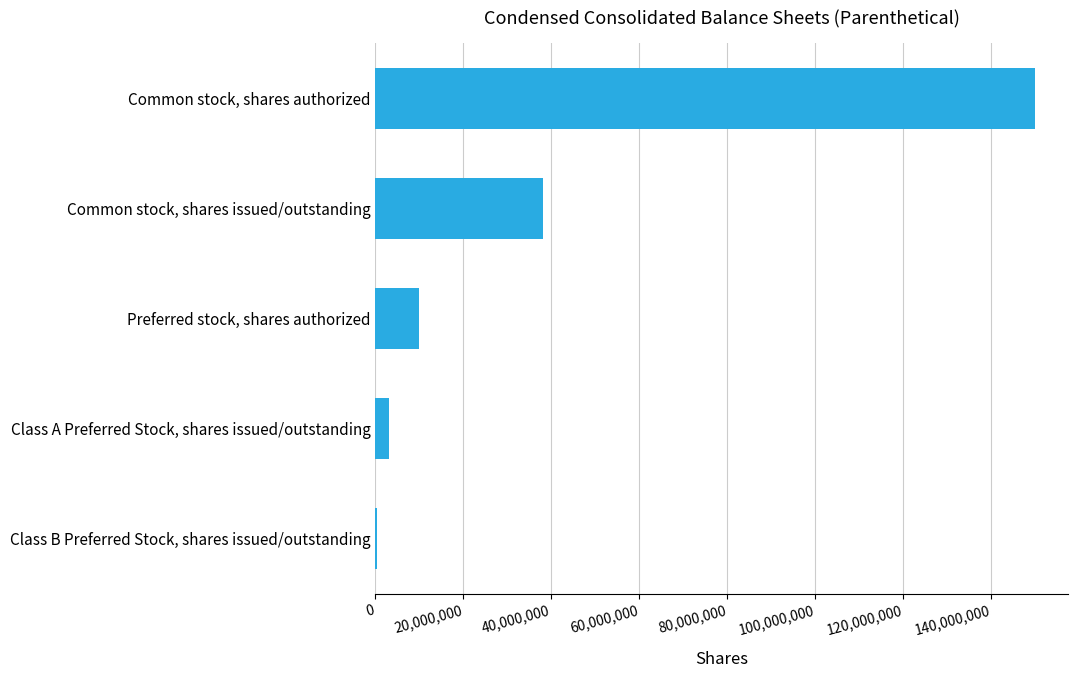

Where is the data nearest to the value 75125000?

Common stock, shares issued/outstanding